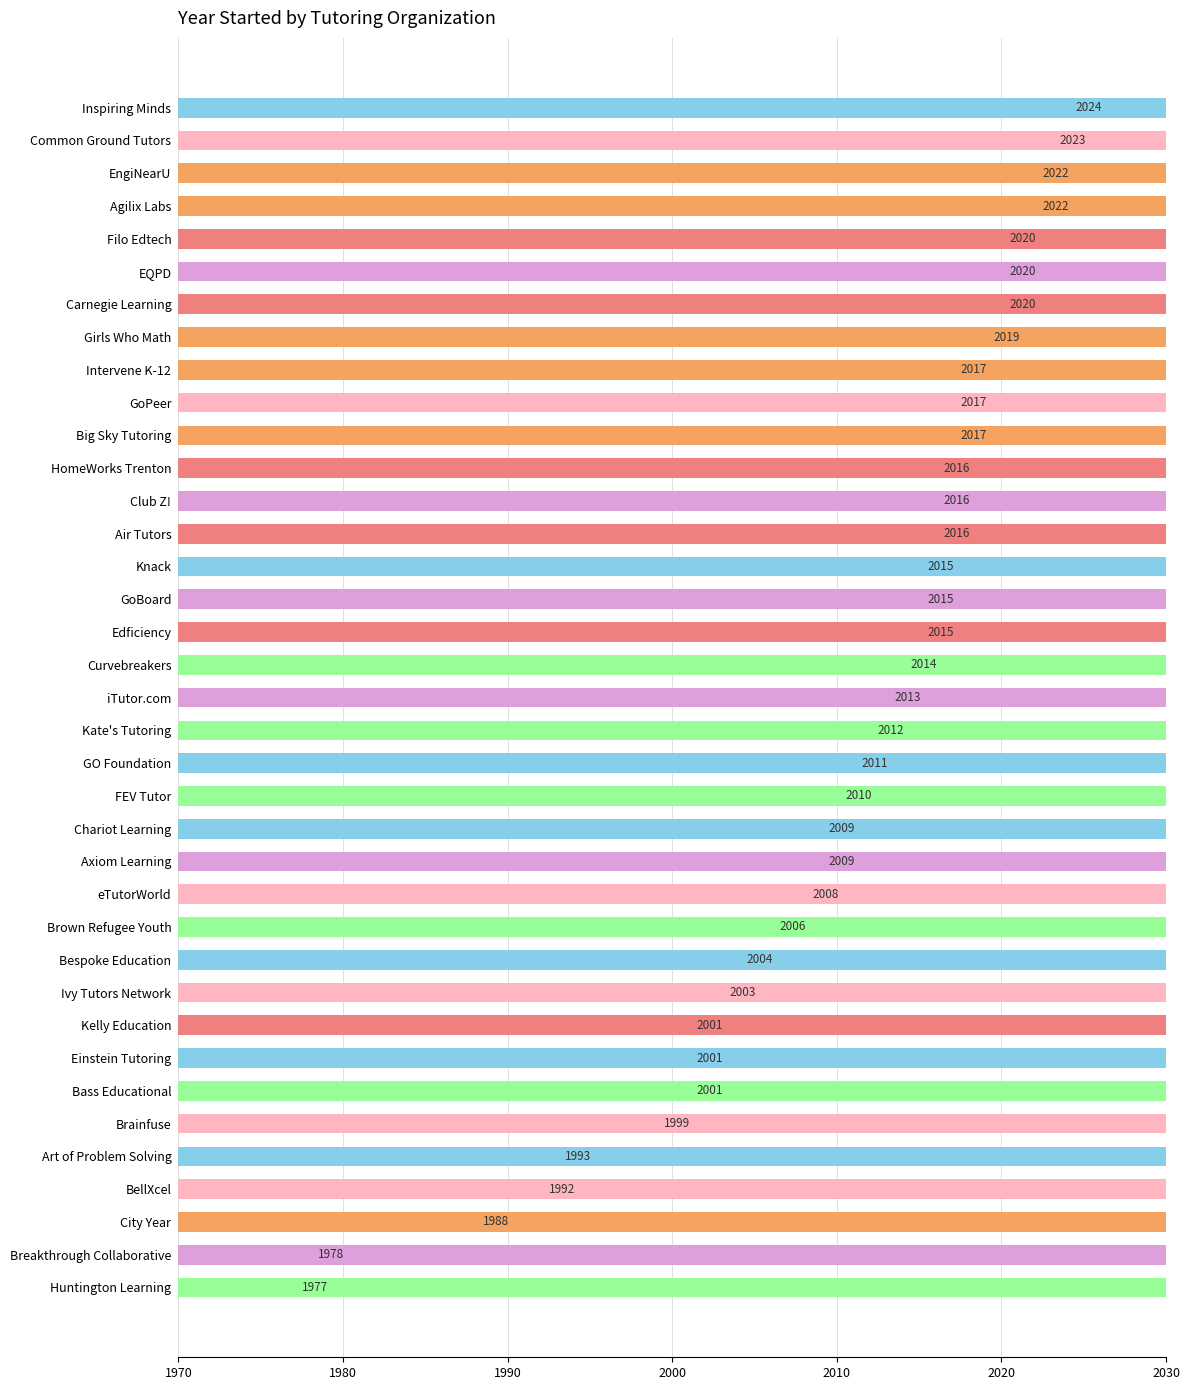

What value does the data have at GoPeer, to the nearest 10?

2020